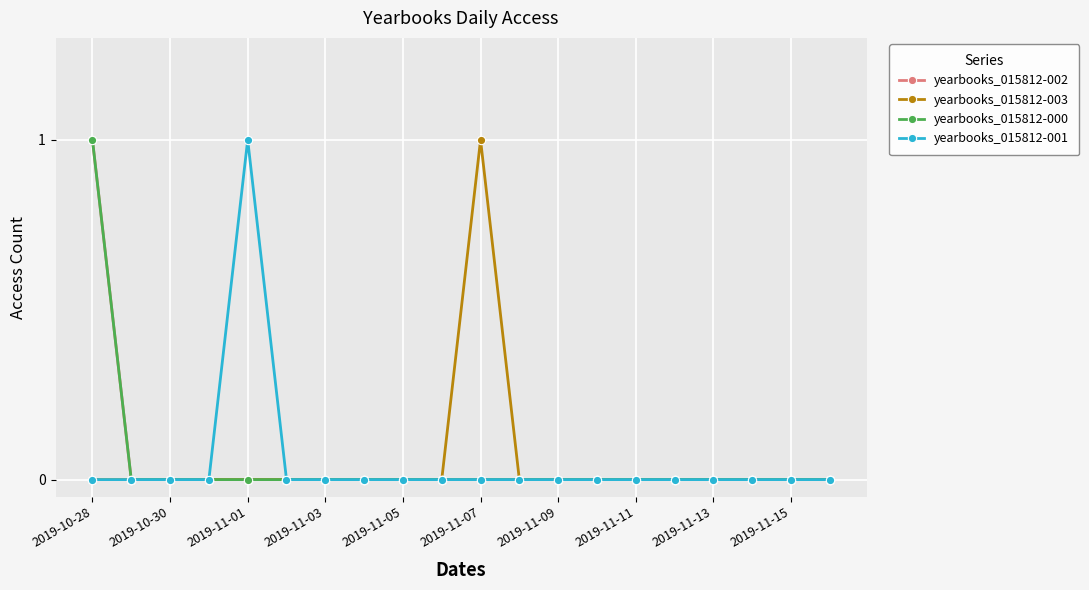

How many lines are shown in the chart?

4